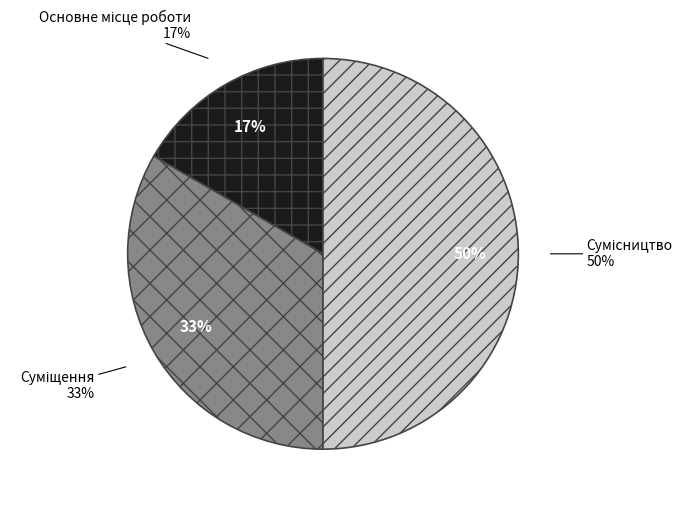

Is there any slice that represents more than half of the pie?

No